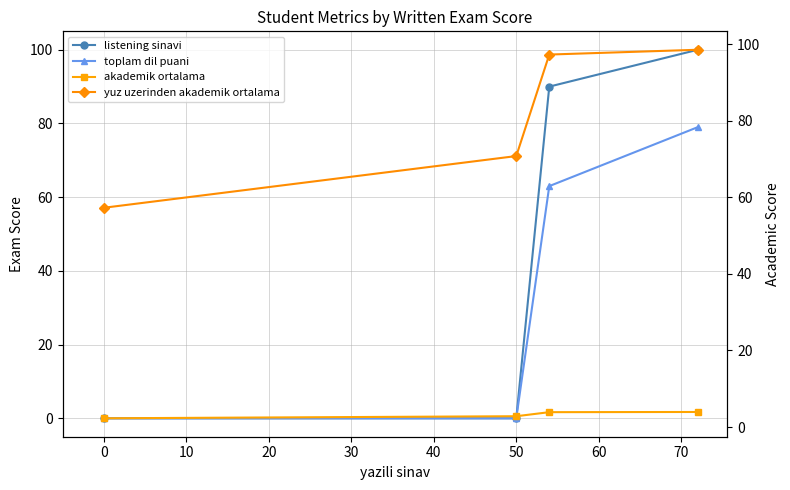

How many akademik ortalama values are between 2 and 3?

2